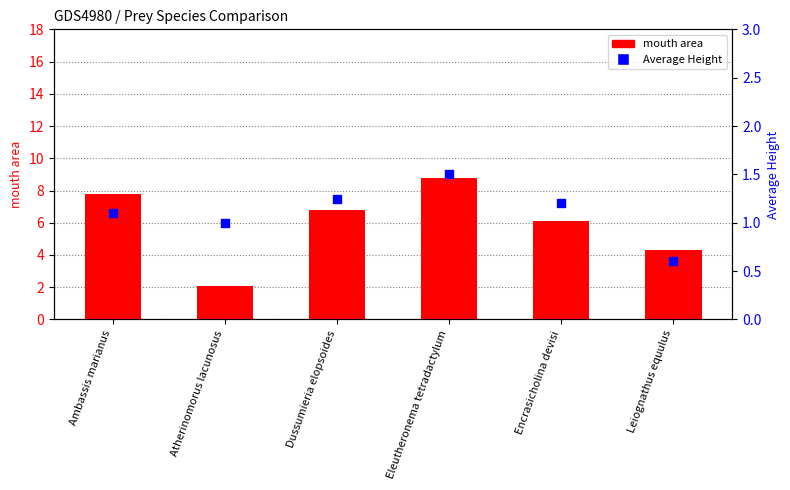

What is the total value across all series at Eleutheronema tetradactylum?

10.3